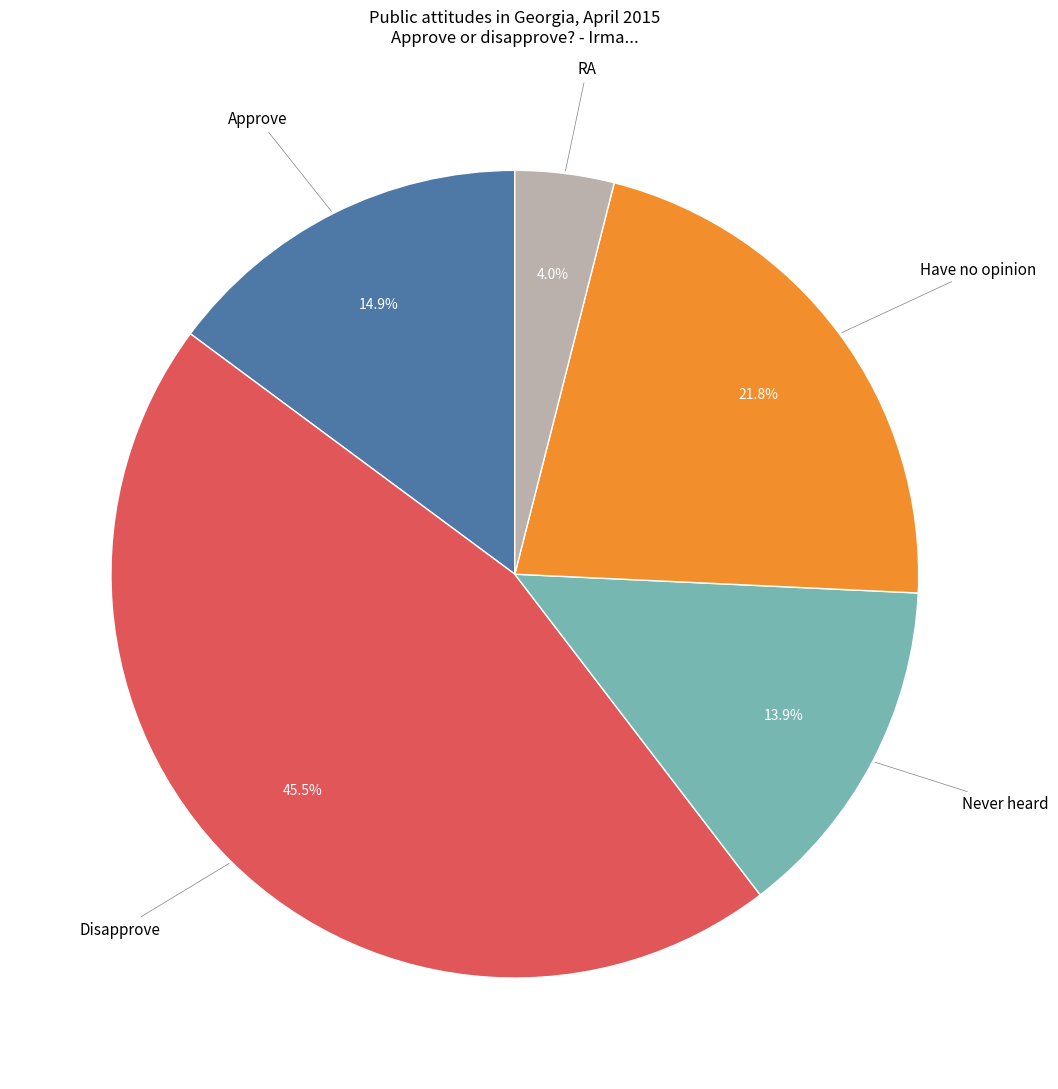

To the nearest percent, what is the combined percentage of RA and Have no opinion?

26%